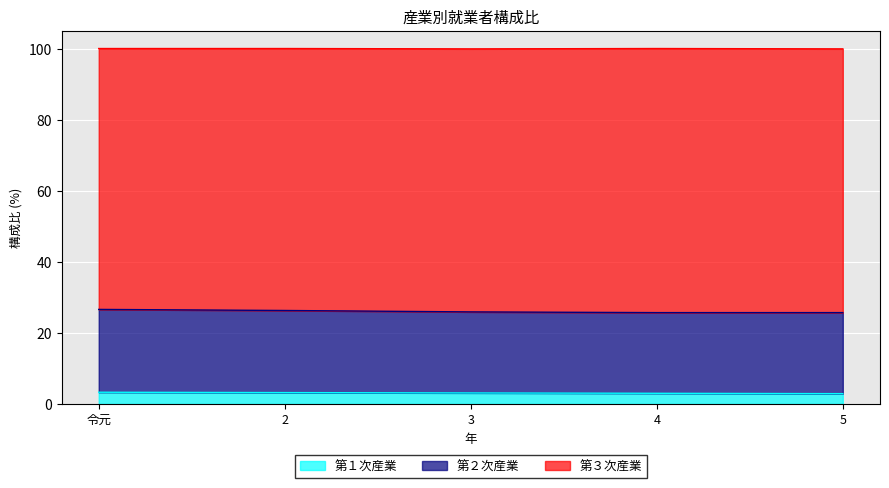

What is the total value across all series at 3?

99.9